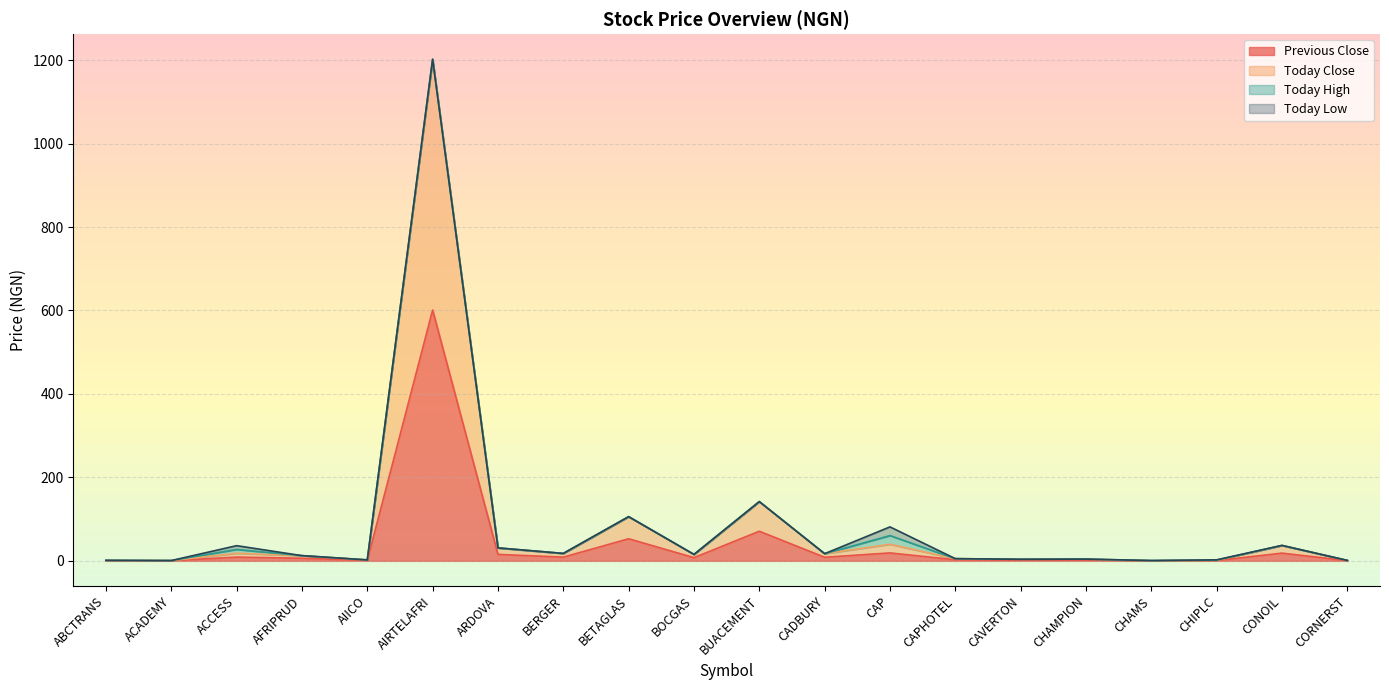

What is the total value across all series at BERGER?

17.8